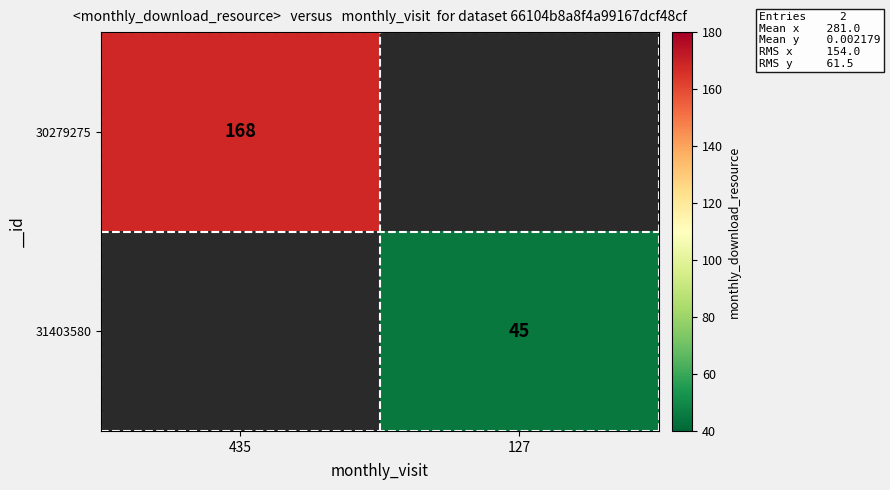

Which label corresponds to the largest value in the chart?

435